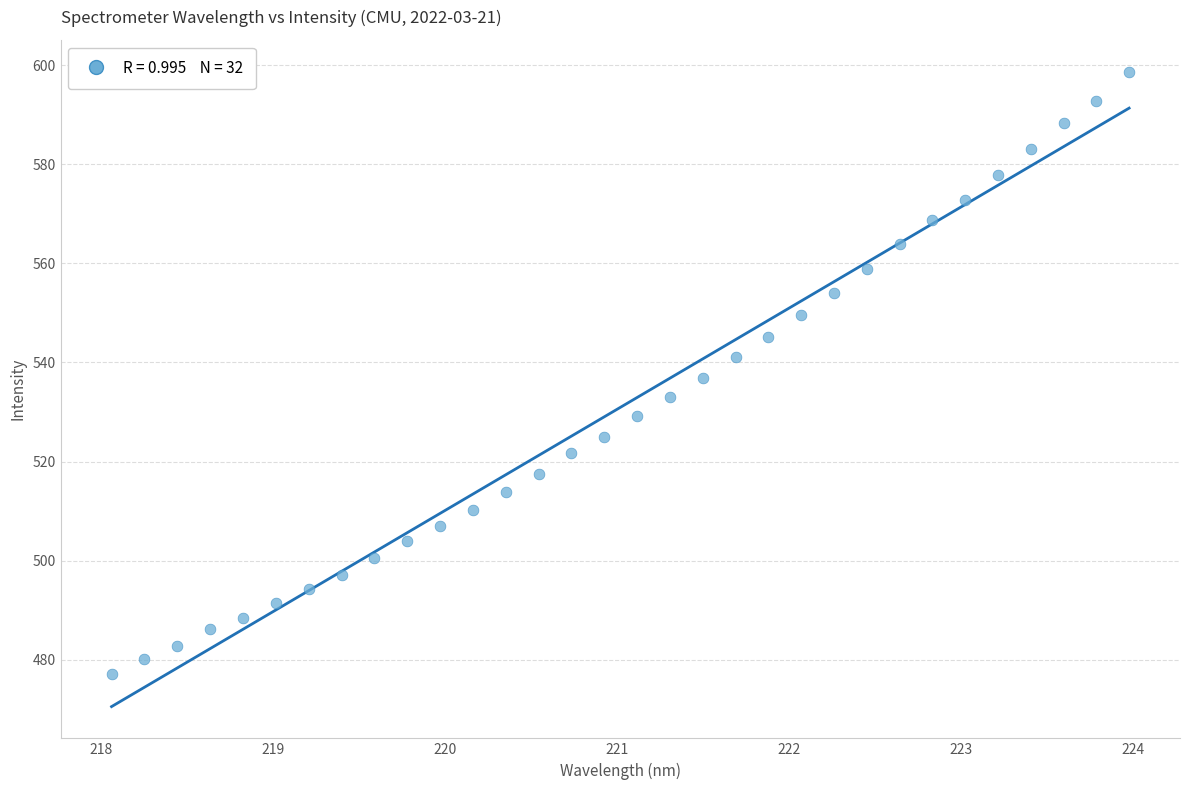

What is the range of X values (max minus min)?

5.9